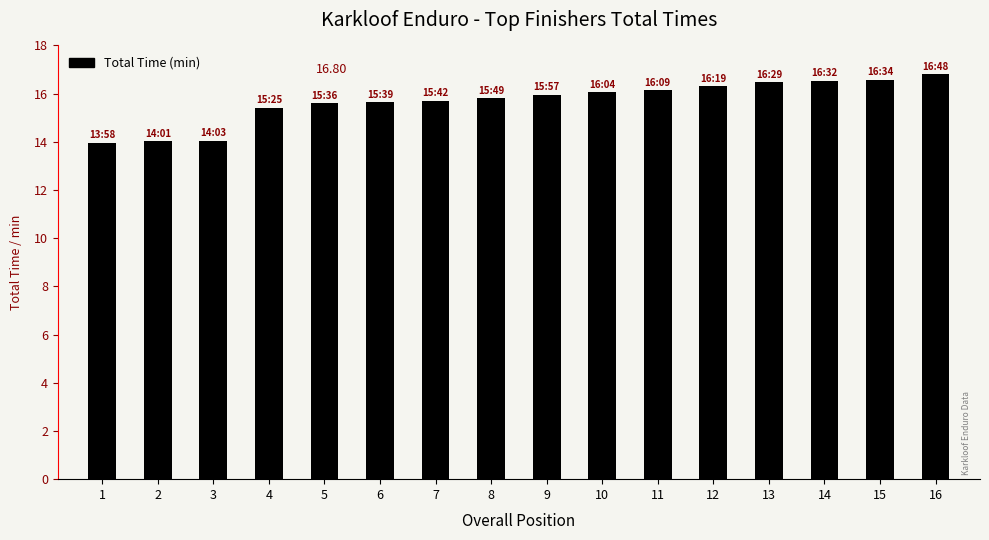

What is the value of the 16th bar from the left?

16.8